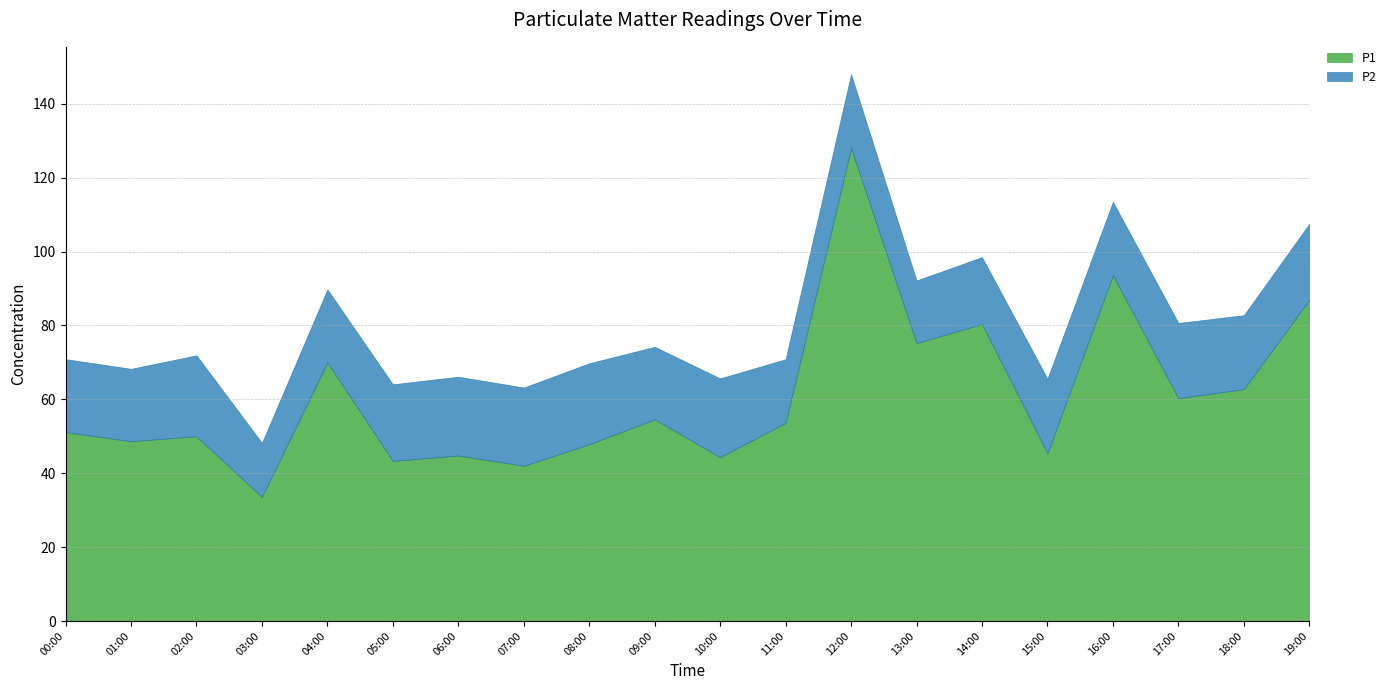

At which category does P1 reach its first local valley?

01:00